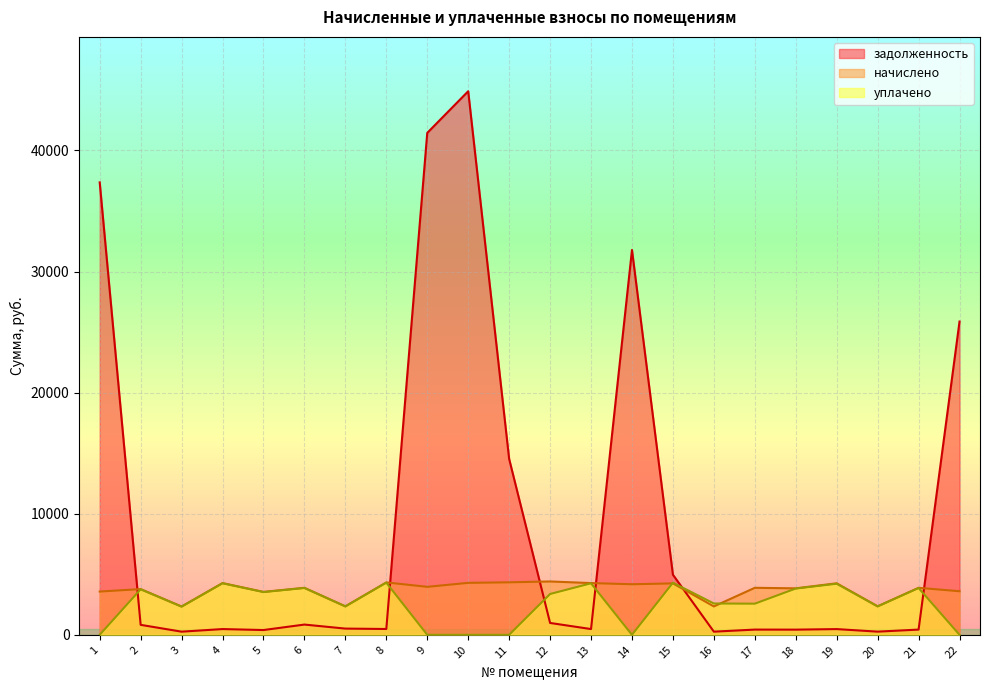

Reading left to right, transcribe all the data shown in this chart.

задолженность: 1=37359.4	2=822.8	3=259.6	4=474.8	5=393.8	6=846.0	7=513.0	8=480.7	9=41448.4	10=44887.1	11=14521.9	12=979.1	13=474.8	14=31781.4	15=4961.9	16=260.6	17=431.3	18=426.4	19=472.8	20=261.6	21=431.3	22=25870.8
начислено: 1=3570.9	2=3775.3	3=2336.2	4=4272.8	5=3544.3	6=3881.9	7=2354.0	8=4326.0	9=3961.8	10=4290.5	11=4334.9	12=4405.9	13=4272.8	14=4175.0	15=4246.1	16=2345.1	17=3881.9	18=3837.4	19=4254.9	20=2354.0	21=3881.9	22=3597.7
уплачено: 1=0.0	2=3759.2	3=2326.2	4=4254.5	5=3529.1	6=3865.3	7=2344.0	8=4307.5	9=0.0	10=0.0	11=0.0	12=3370.3	13=4254.5	14=0.0	15=4302.7	16=2585.6	17=2571.3	18=3821.0	19=4218.5	20=2344.0	21=3865.3	22=0.0